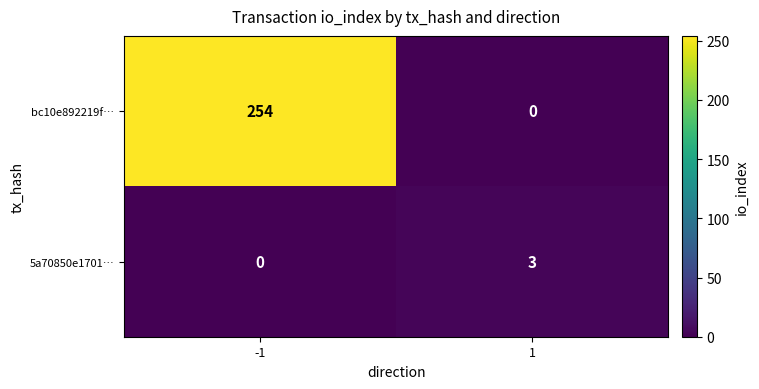

What is the spread (max minus min) of values at 1?

3